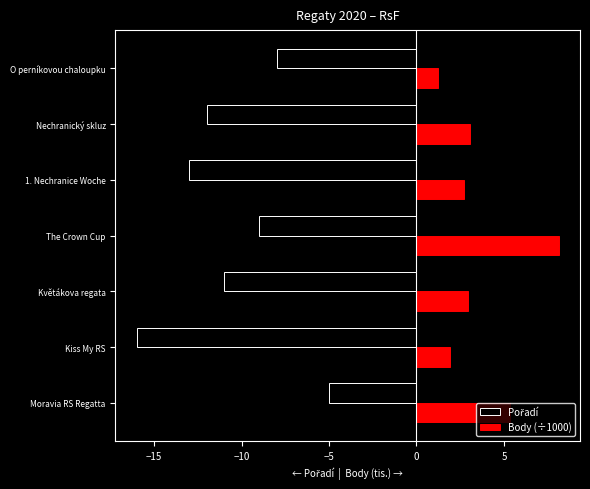

How many series are shown in this chart?

2